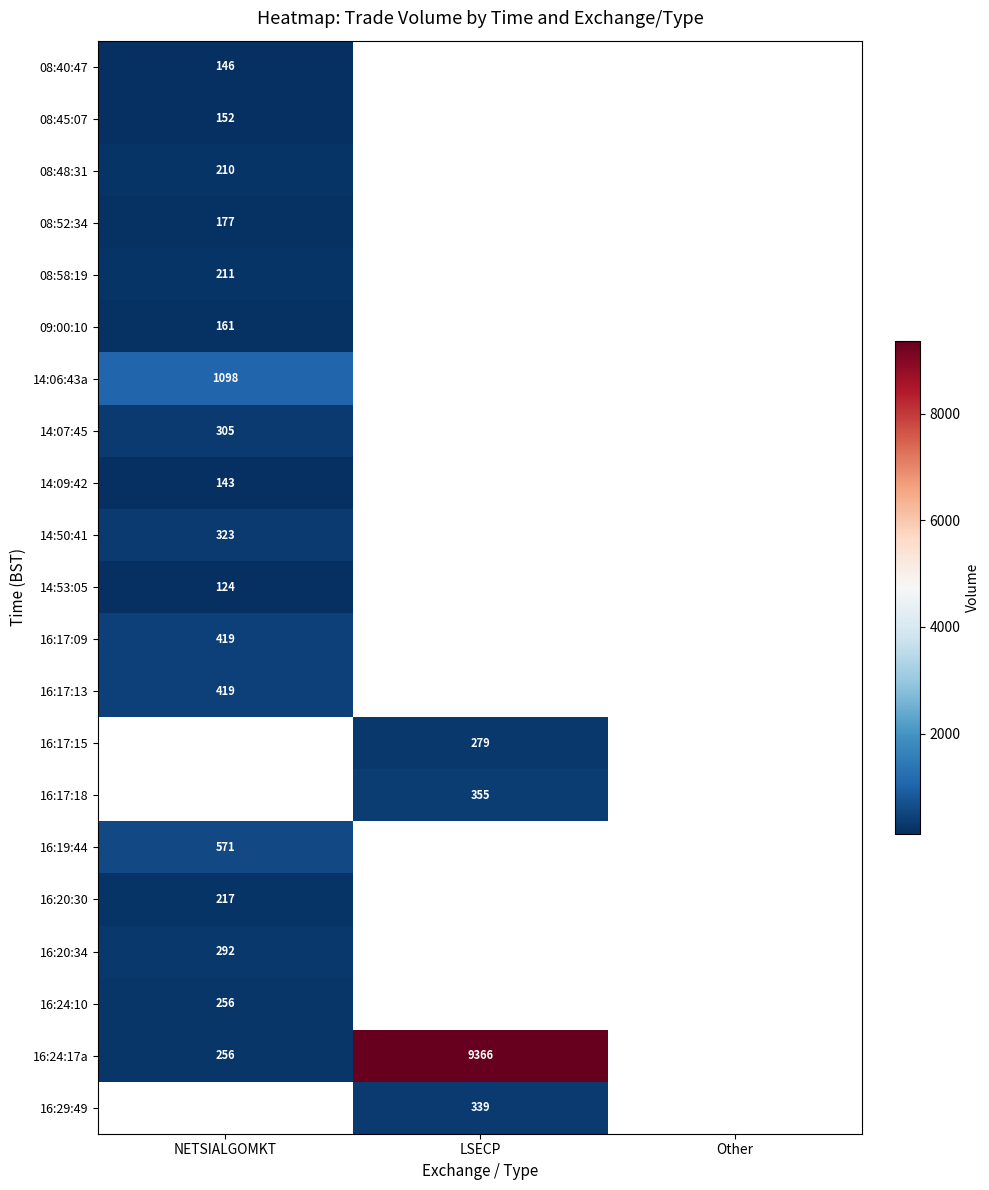

True or false: 16:20:30 has a value of 389 at NETSIALGOMKT.

False